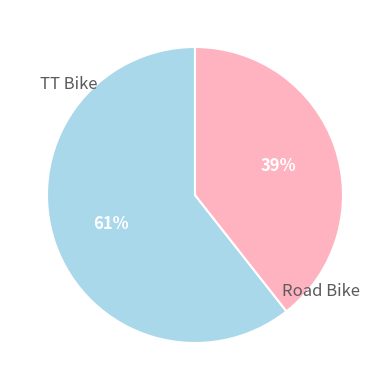

Does any single category account for the majority?

Yes